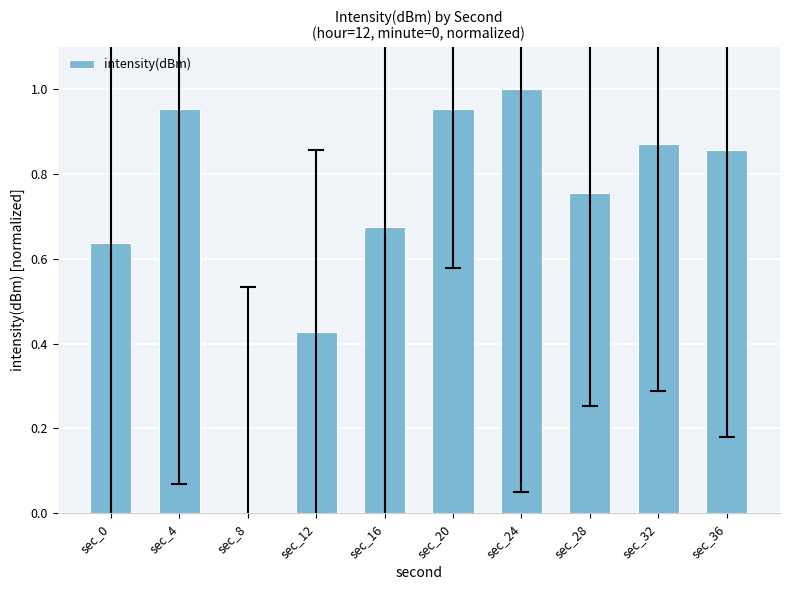

At which label is the value closest to 0?

sec_8